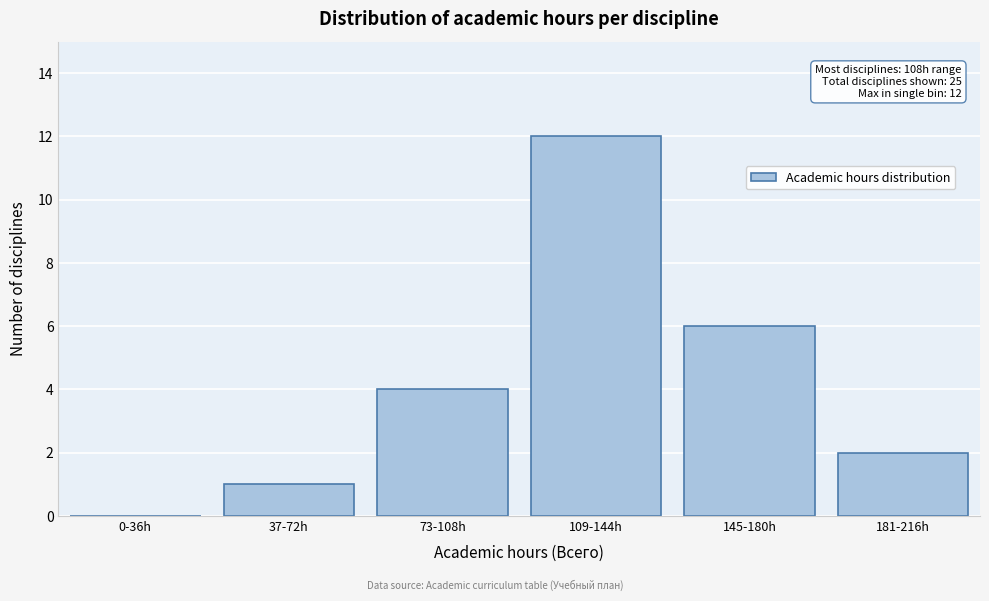

Reading right to left, transcribe all the data shown in this chart.

181-216h=2	145-180h=6	109-144h=12	73-108h=4	37-72h=1	0-36h=0